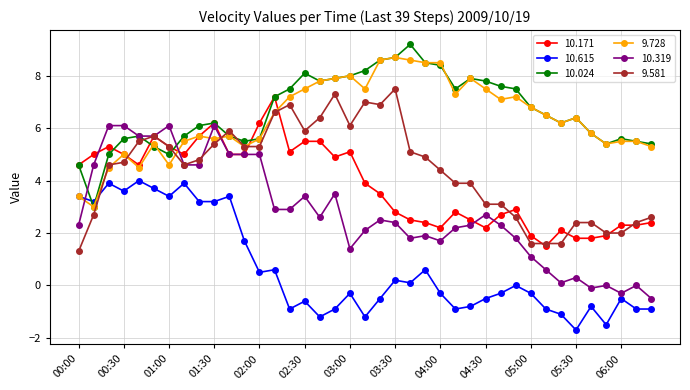

What is the value of the 10.319 point at the 9th from the left?

4.6